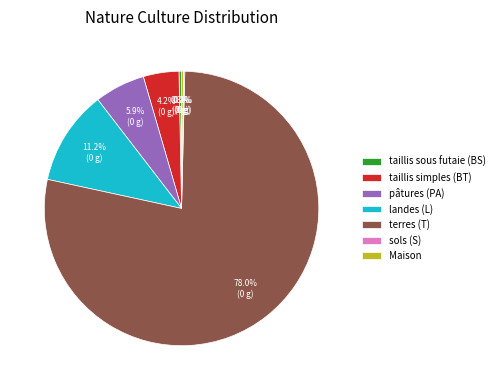

To the nearest percent, what percentage of the pie is pâtures (PA)?

6%